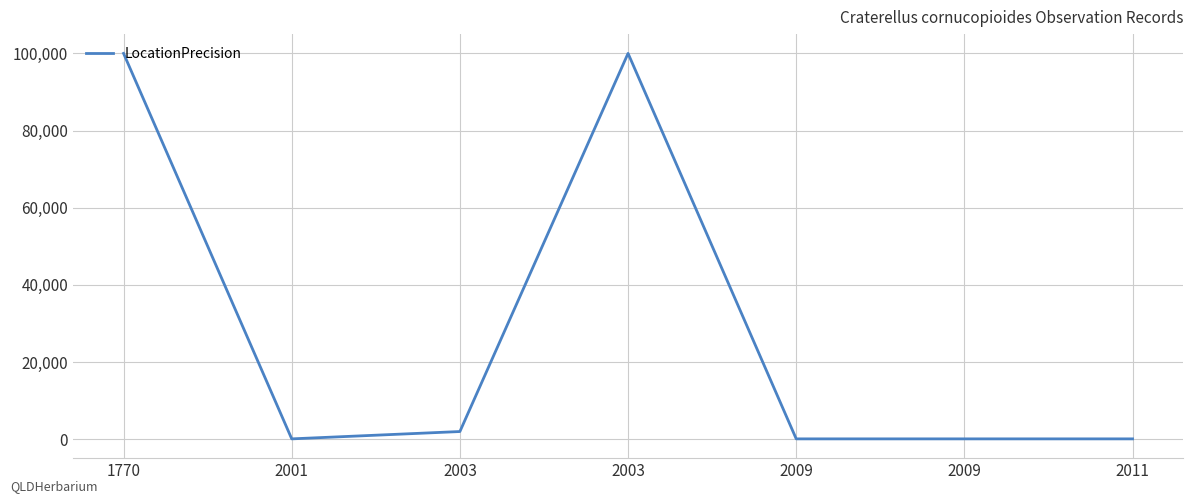

What is the change in value from 2001 to 2003?

+99900